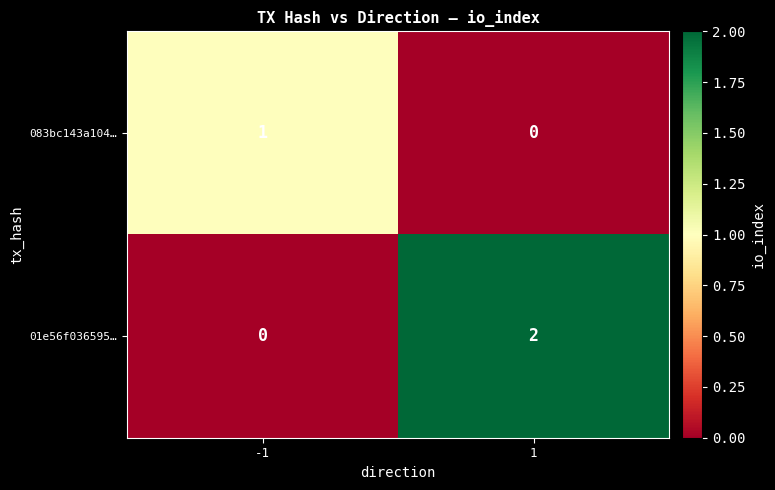

Count the number of categories in the chart.

2